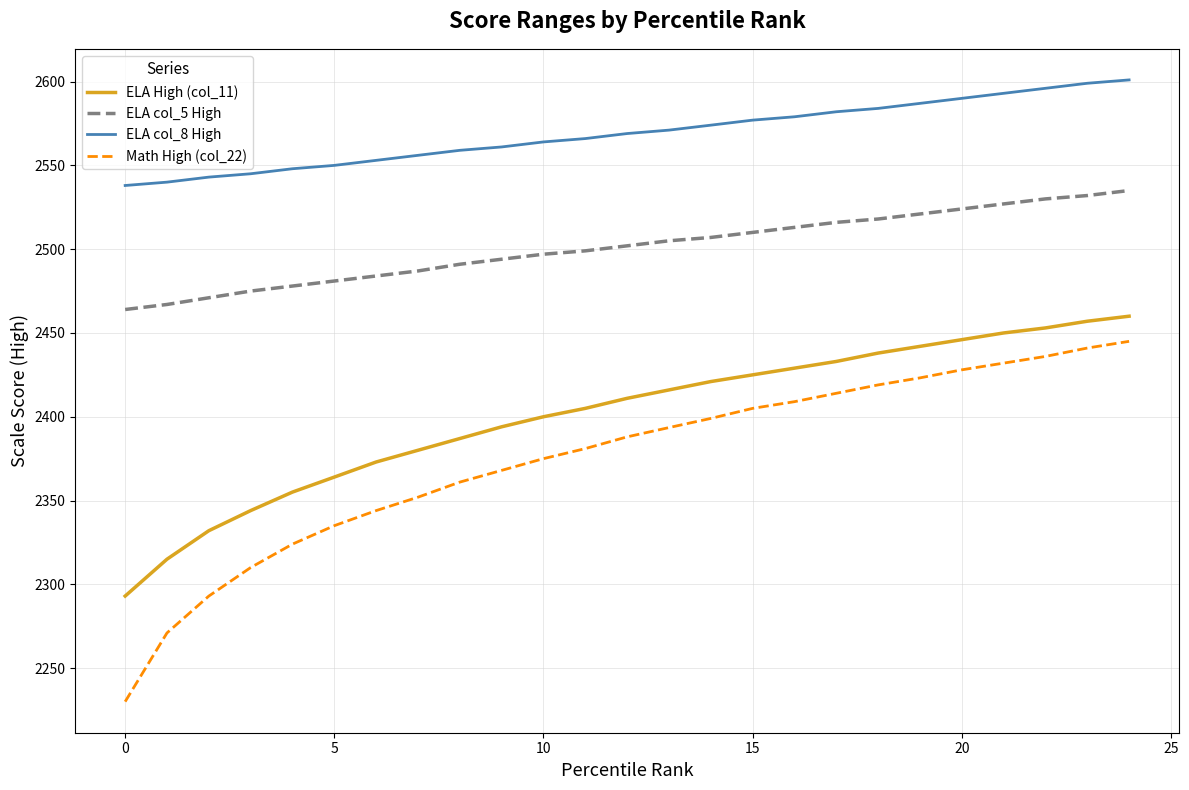

Which series has the largest total across all categories?

ELA col_8 High